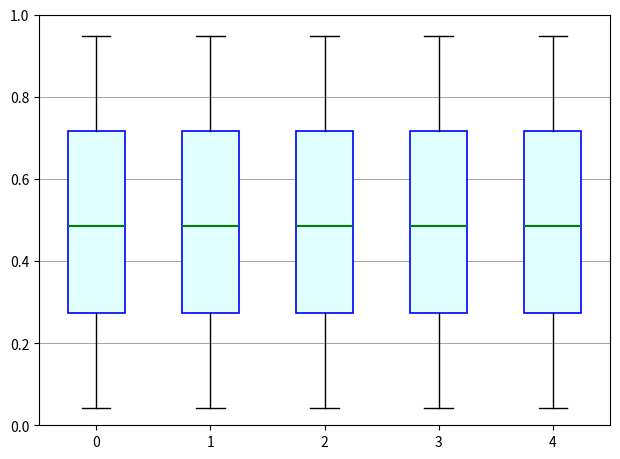

Reading left to right, read every box against the y-axis: the position of its median line, the range the box covers, and the ends of its whiskers. The values are not printed on the chart, so give them approximately, as read against the axis.

0: median 0.48, box 0.28 to 0.72, whiskers 0.04 to 0.94
1: median 0.48, box 0.28 to 0.72, whiskers 0.04 to 0.94
2: median 0.48, box 0.28 to 0.72, whiskers 0.04 to 0.94
3: median 0.48, box 0.28 to 0.72, whiskers 0.04 to 0.94
4: median 0.48, box 0.28 to 0.72, whiskers 0.04 to 0.94